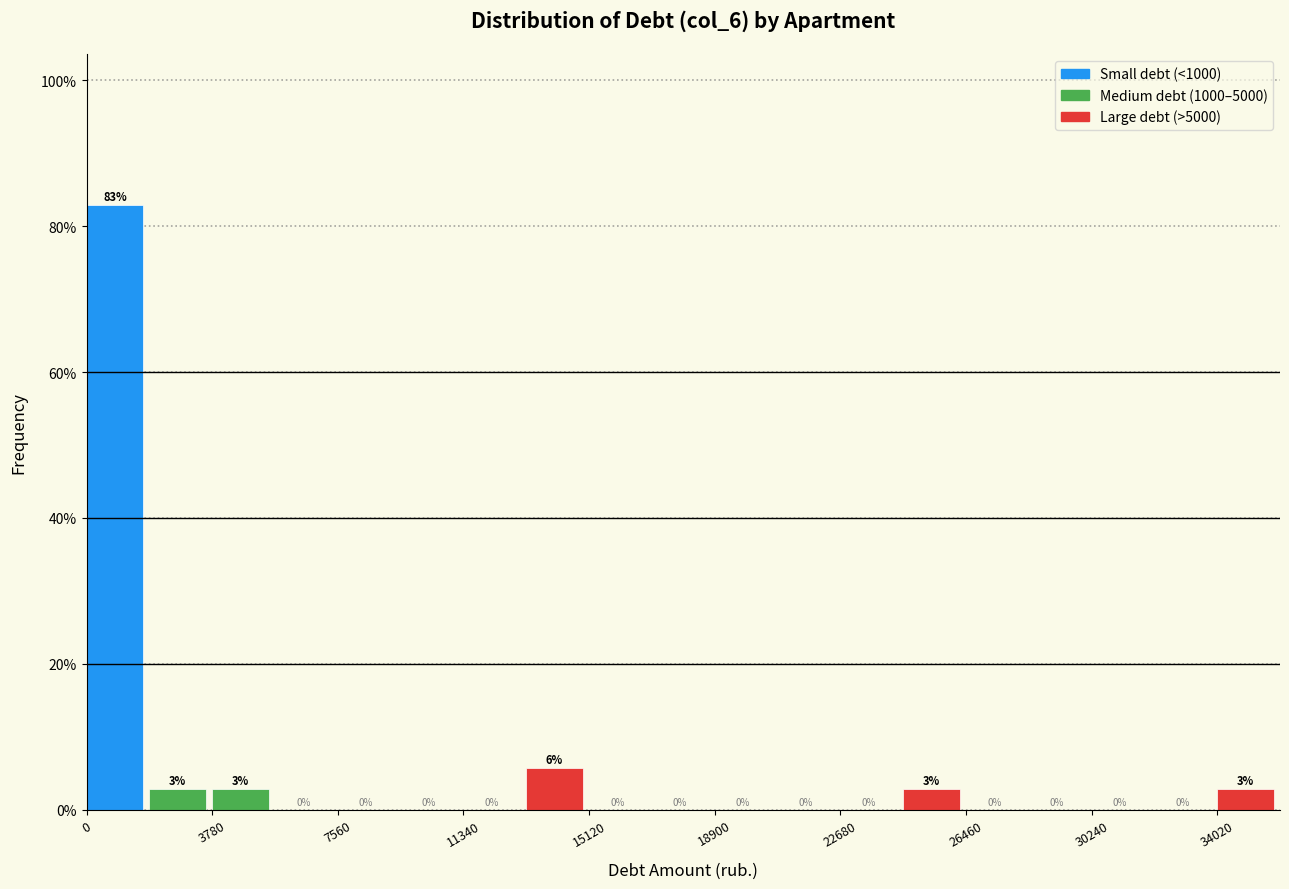

Around what value on the x-axis is the tallest bar? Give the approximate position of its centre, as read against the axis.

1000